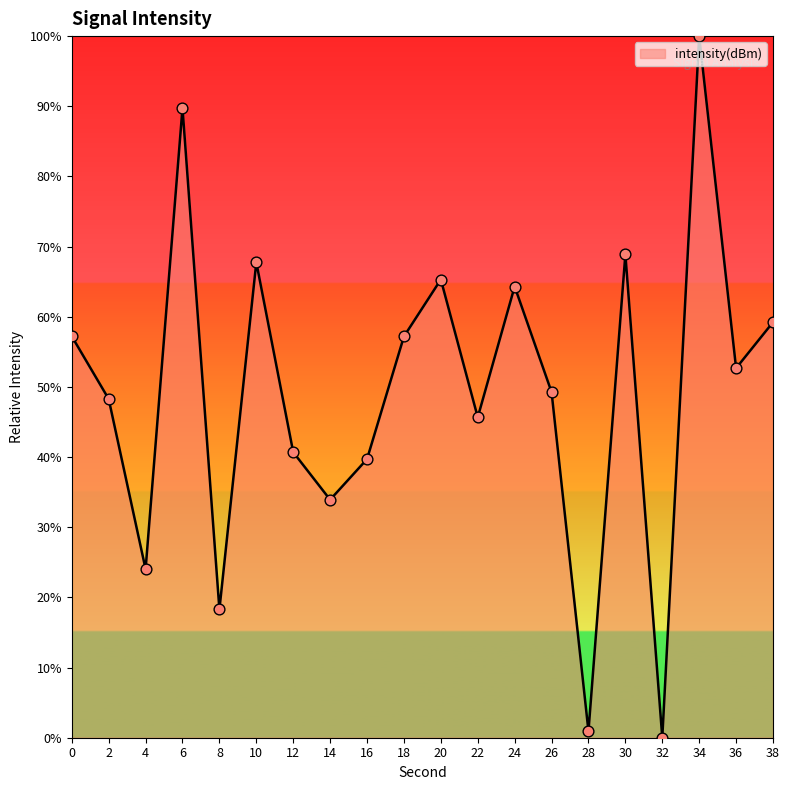

Which has a higher value, 14 or 10?

10